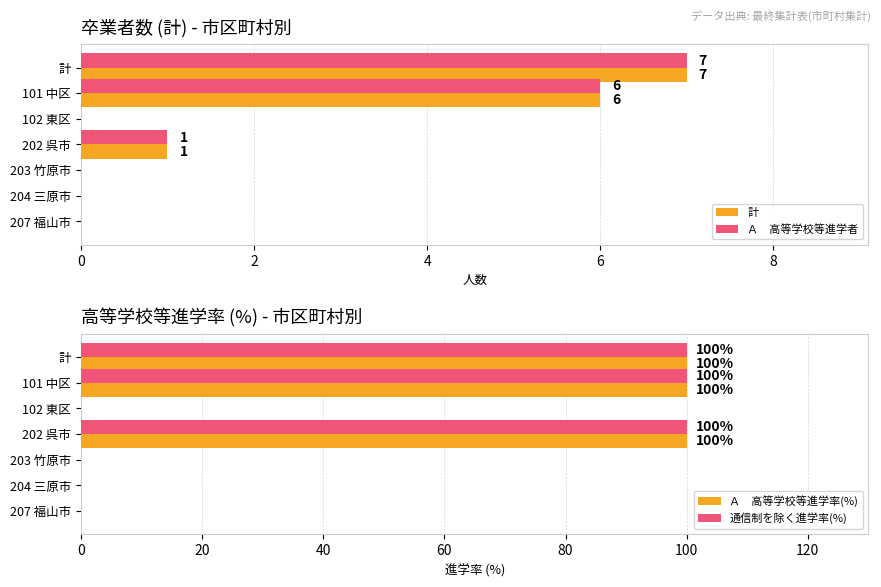

What is the value of the Ａ　高等学校等進学率(%) bar at the 2nd from the left?

100